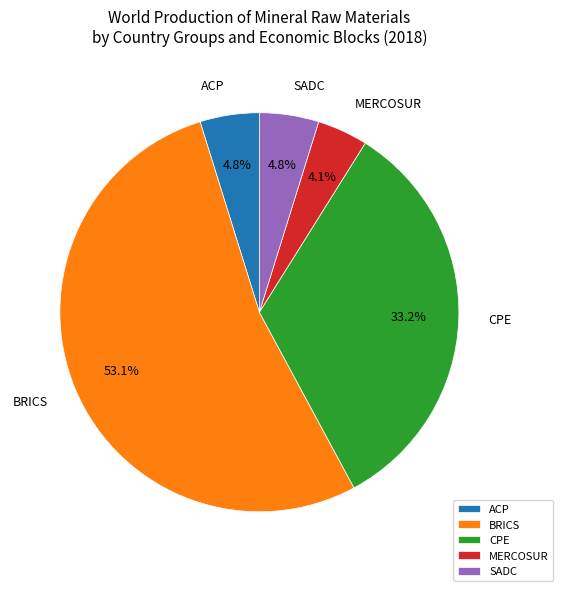

What portion of the pie excludes ACP?

95.2%